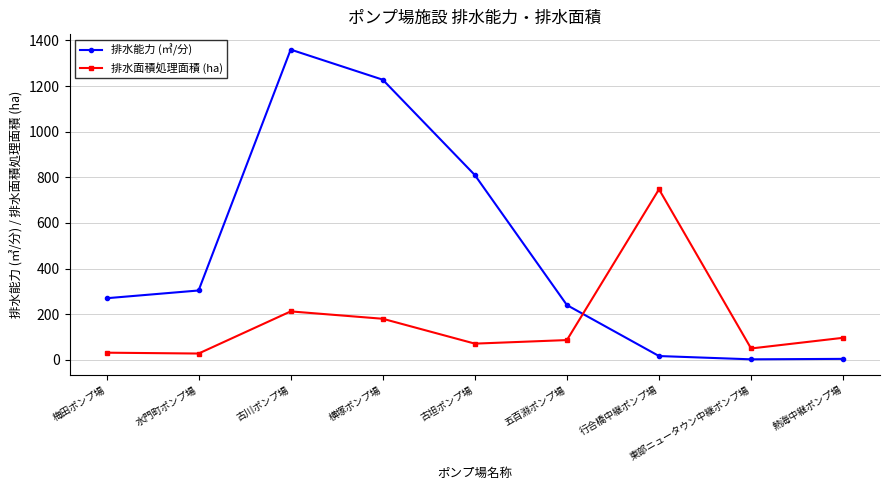

Read the 排水能力 (㎥/分) value at 横塚ポンプ場.

1228.0